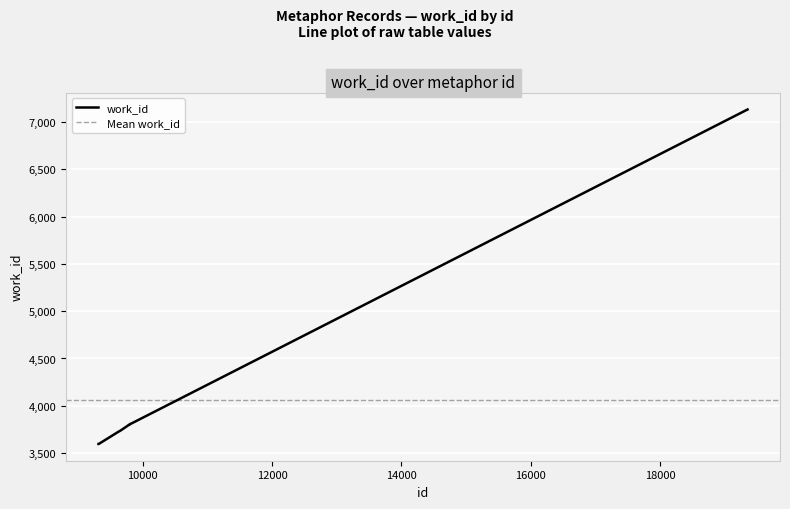

How many values are below 3780?

5